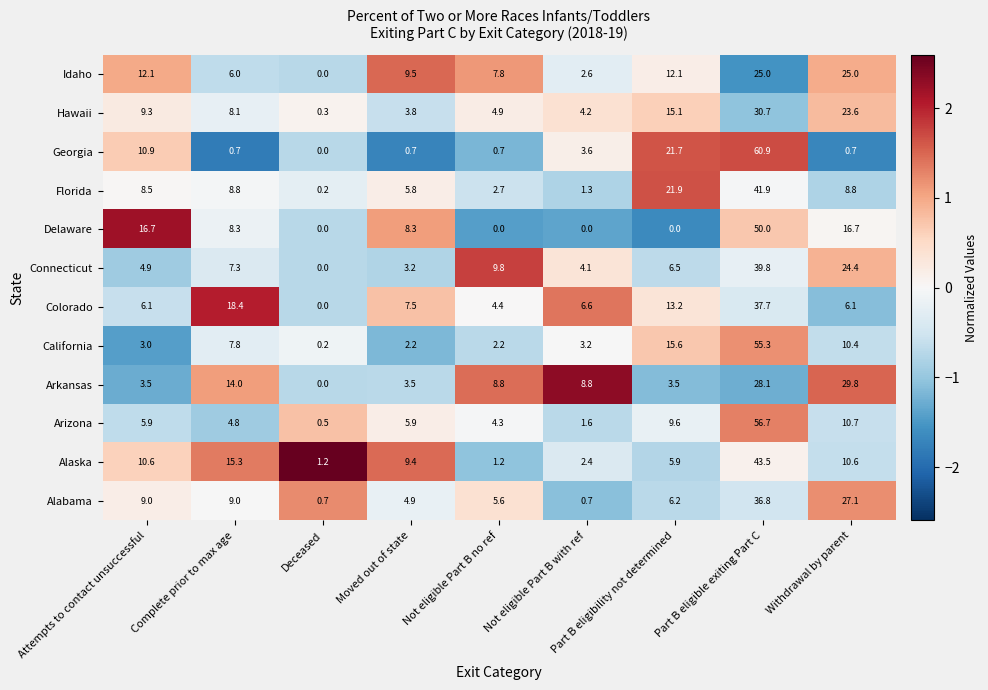

The Florida series shows 2.7 at Not eligible Part B no ref. True or false?

True